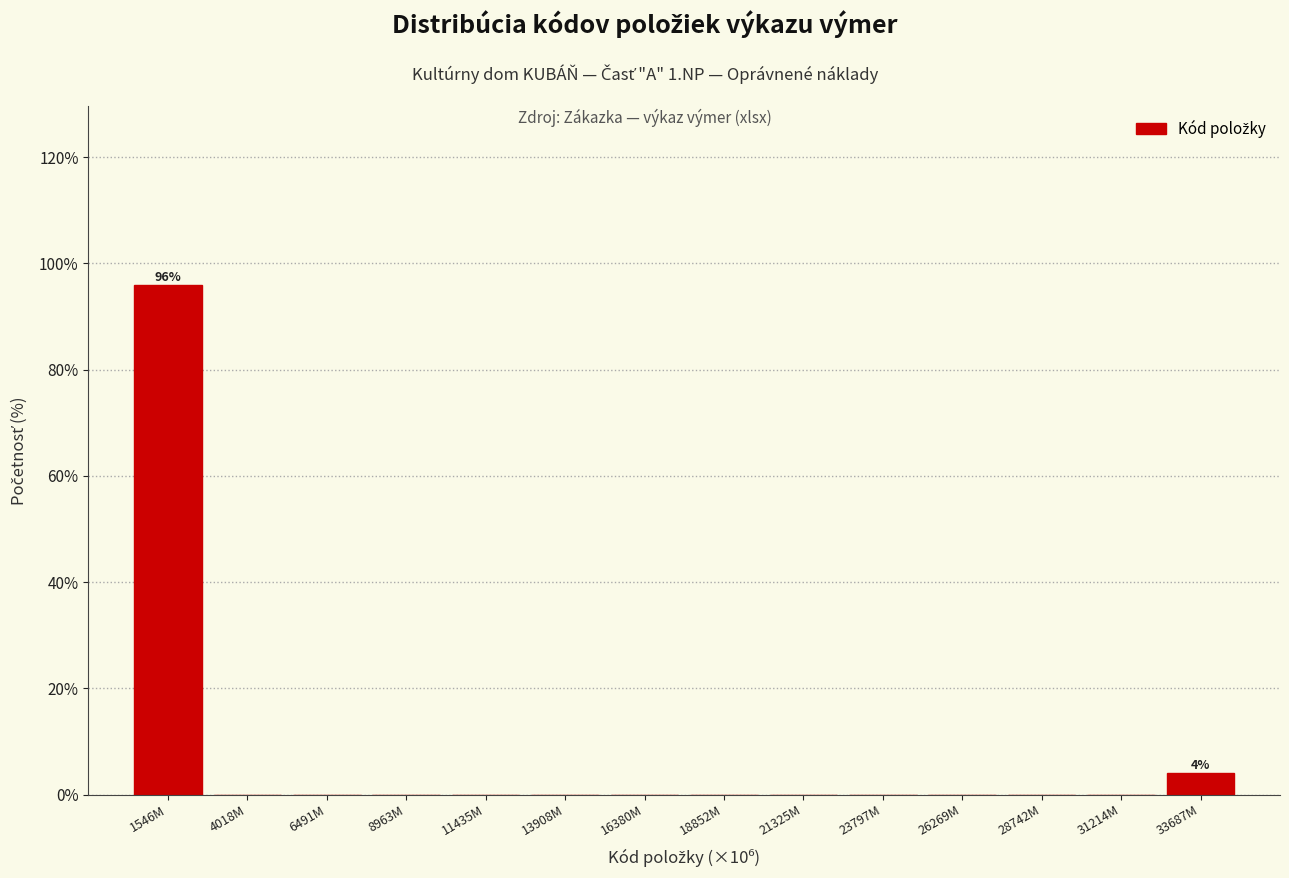

Reading right to left, transcribe all the data shown in this chart.

33687M=4	31214M=0	28742M=0	26269M=0	23797M=0	21325M=0	18852M=0	16380M=0	13908M=0	11435M=0	8963M=0	6491M=0	4018M=0	1546M=96